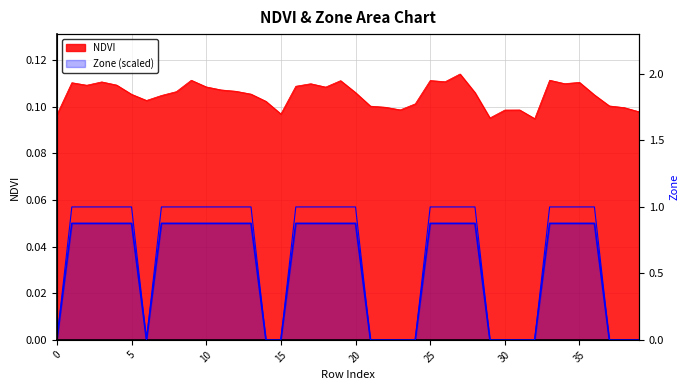

Is the value of Zone (DC) at 26 greater than the value of Zone at 12?

Yes